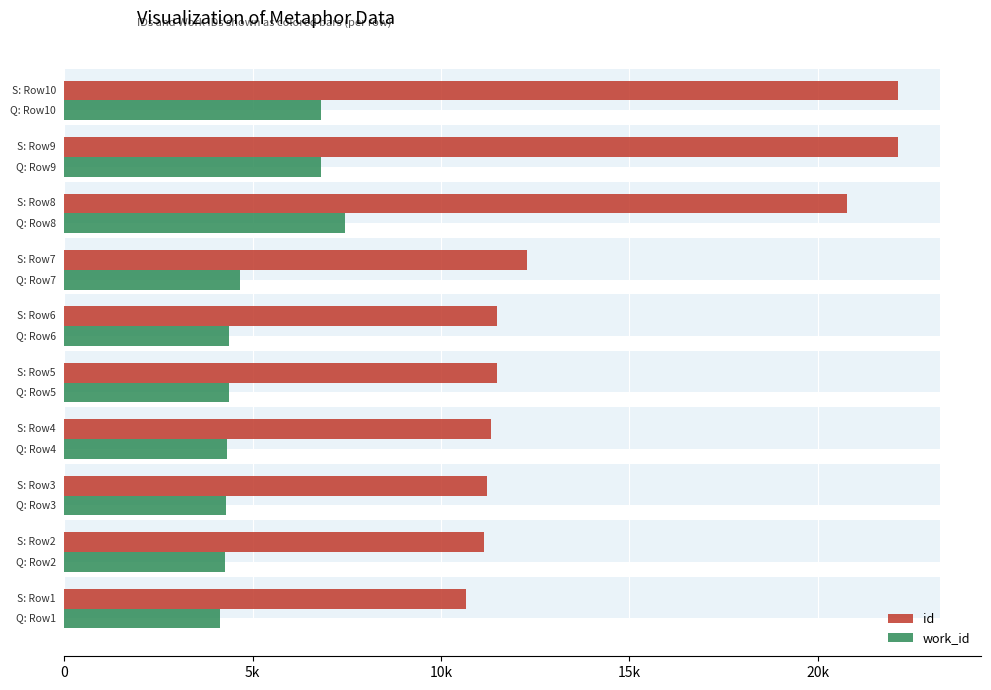

Between 10k and 25k, which is larger?

25k